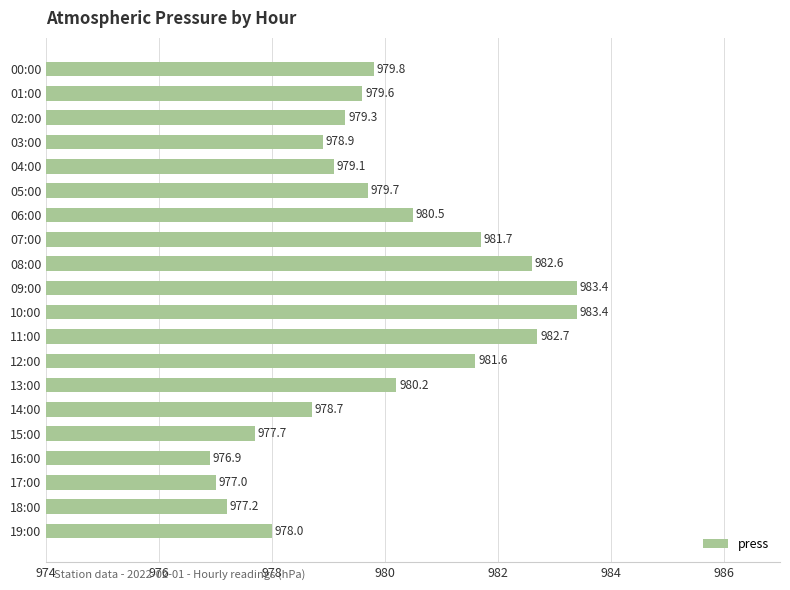

Does the chart contain stacked bars?

No